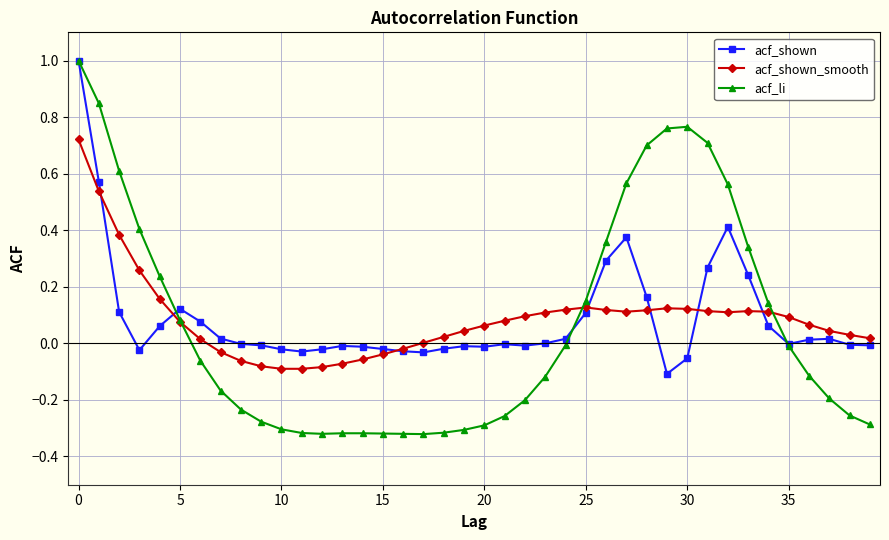

How many lines are shown in the chart?

3